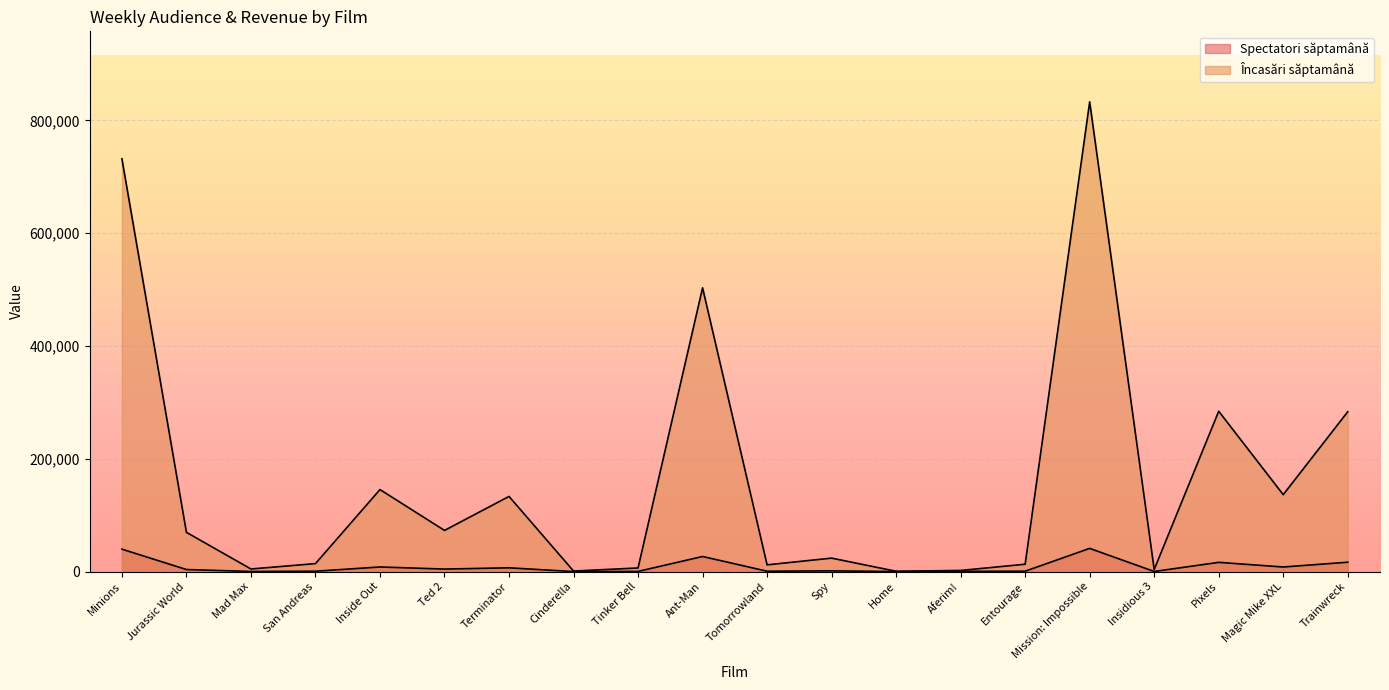

At which category does Spectatori săptamână reach its first local valley?

Mad Max